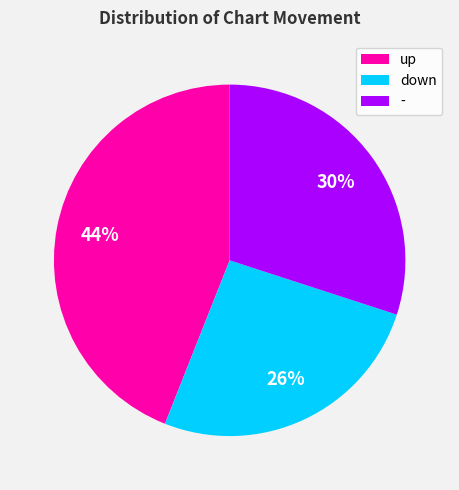

Count the number of slices in the pie.

3